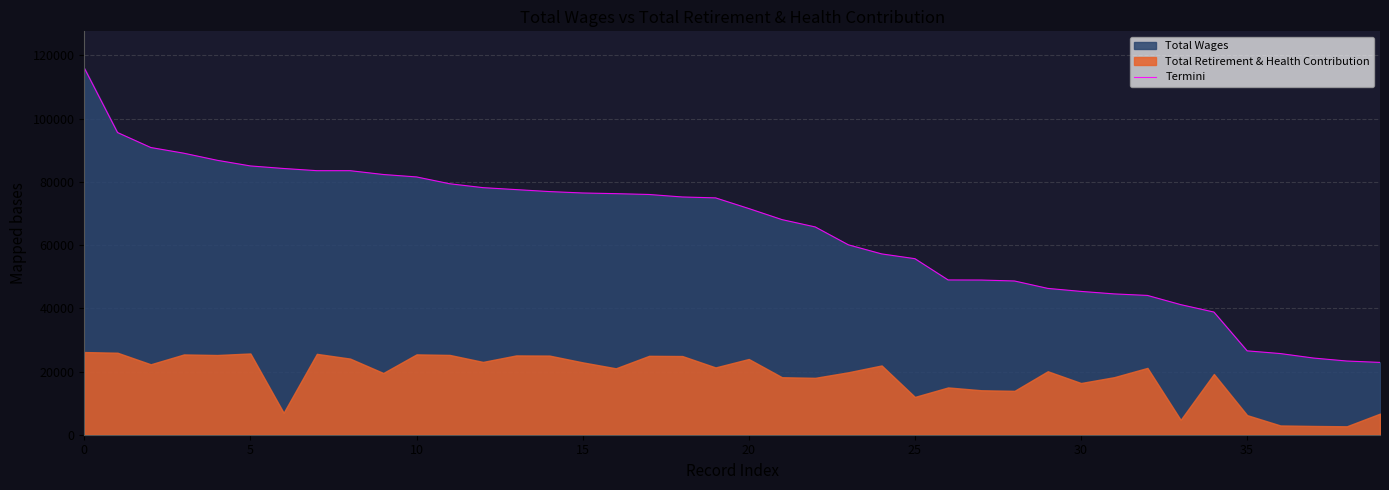

Count the number of categories in the chart.

40